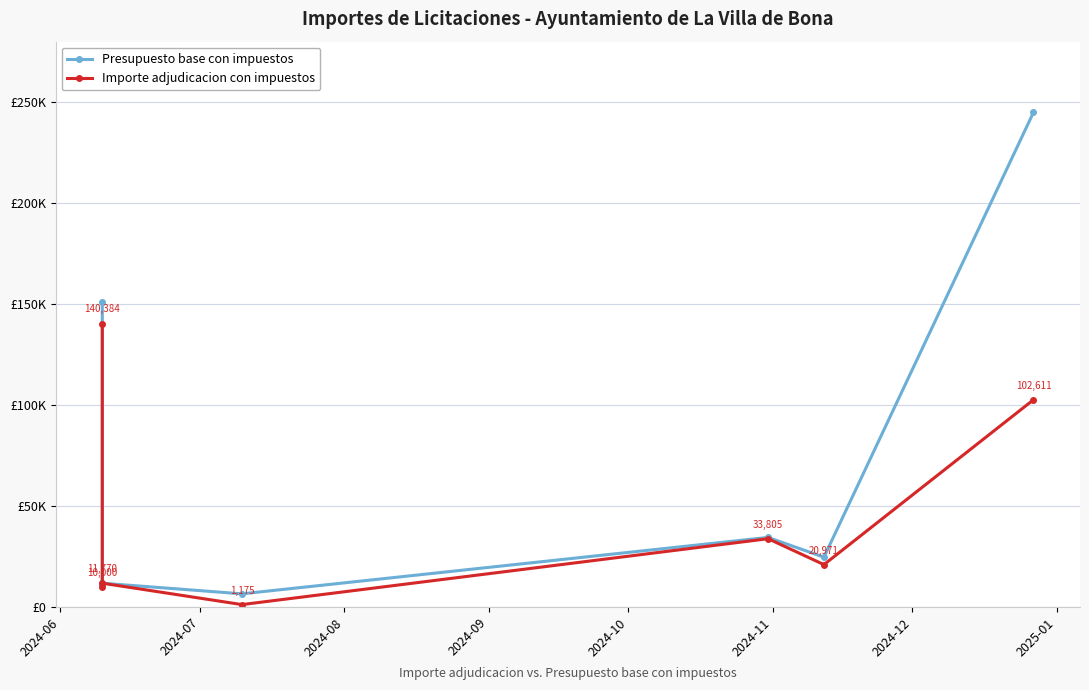

List the series in order of their peak value, lowest first.

Importe adjudicacion con impuestos, Presupuesto base con impuestos